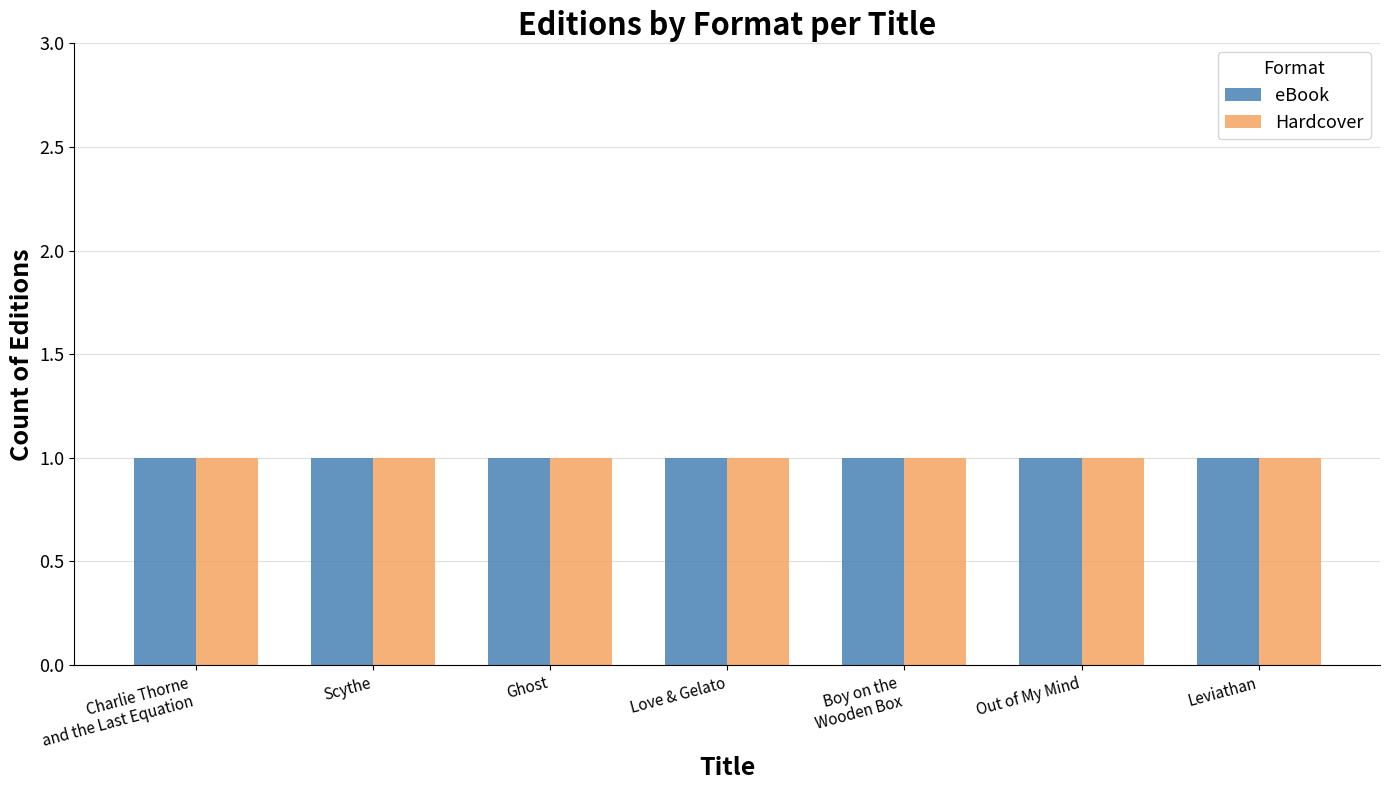

Which category has the highest value in the ISBN Count series?

Charlie Thorne and the Last Equation